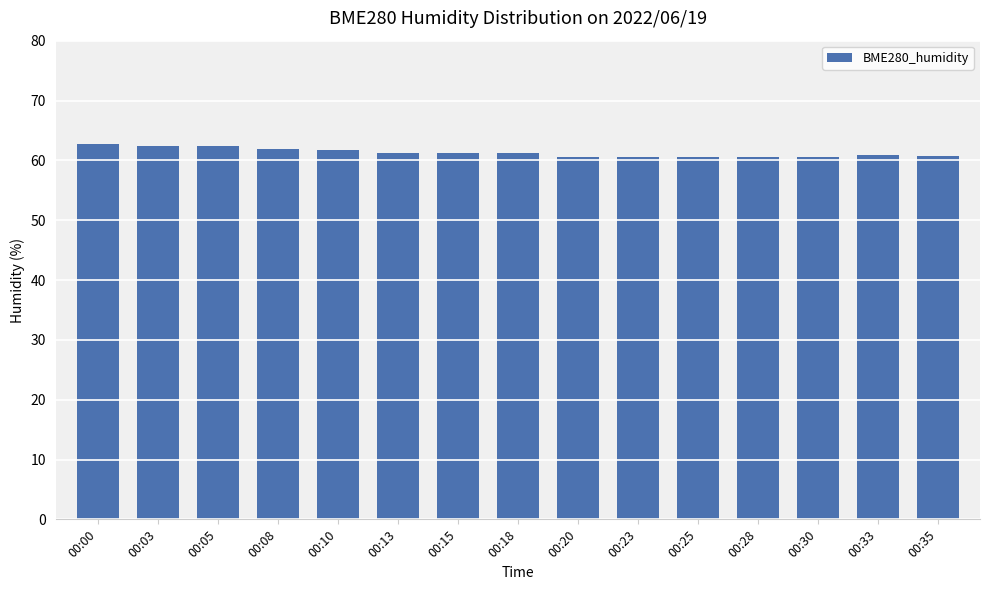

What is the sum of all values?

919.1